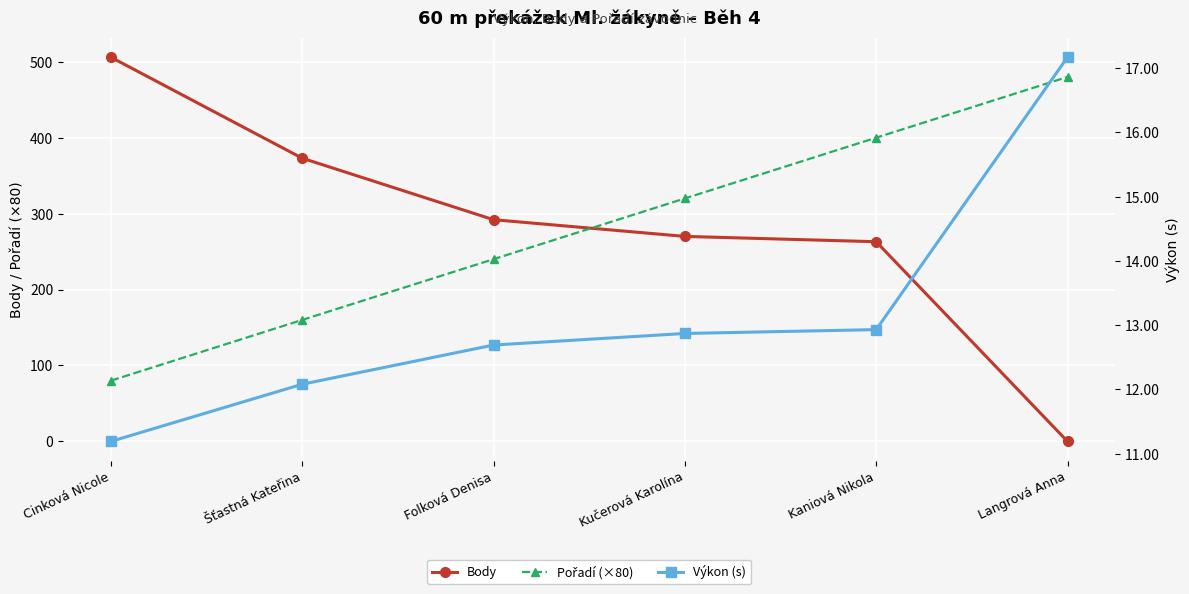

Reading right to left, extract all data points from this chart.

Body: 0.0	263.0	270.0	292.0	373.0	506.0
Pořadí (×80): 480.0	400.0	320.0	240.0	160.0	80.0
Výkon (s): 17.2	12.9	12.9	12.7	12.1	11.2